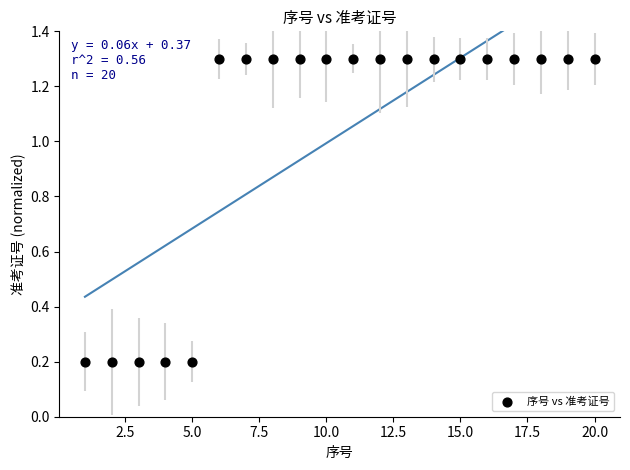

List the coordinates of all points as (X, Y) pairs, reading left to right.

(1.0, 0.2)  (2.0, 0.2)  (3.0, 0.2)  (4.0, 0.2)  (5.0, 0.2)  (6.0, 1.3)  (7.0, 1.3)  (8.0, 1.3)  (9.0, 1.3)  (10.0, 1.3)  (11.0, 1.3)  (12.0, 1.3)  (13.0, 1.3)  (14.0, 1.3)  (15.0, 1.3)  (16.0, 1.3)  (17.0, 1.3)  (18.0, 1.3)  (19.0, 1.3)  (20.0, 1.3)